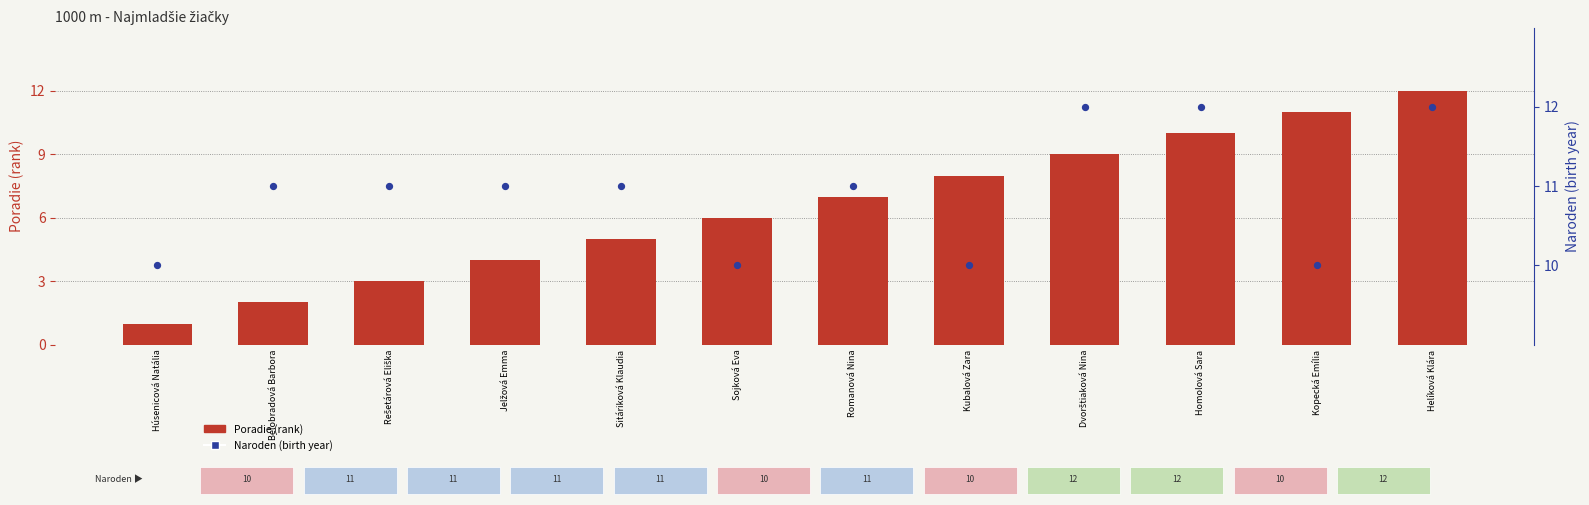

Which series reaches the maximum Y coordinate?

Poradie (rank)